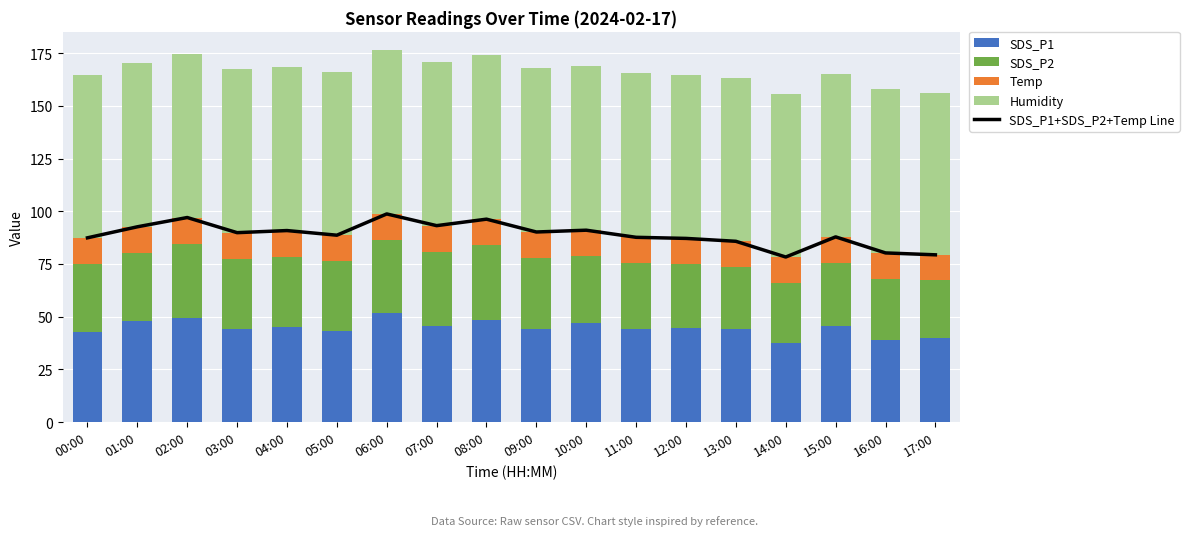

Rank the series by their maximum value, from highest to lowest.

SDS_P1+SDS_P2+Temp Line, Humidity, SDS_P1, SDS_P2, Temp